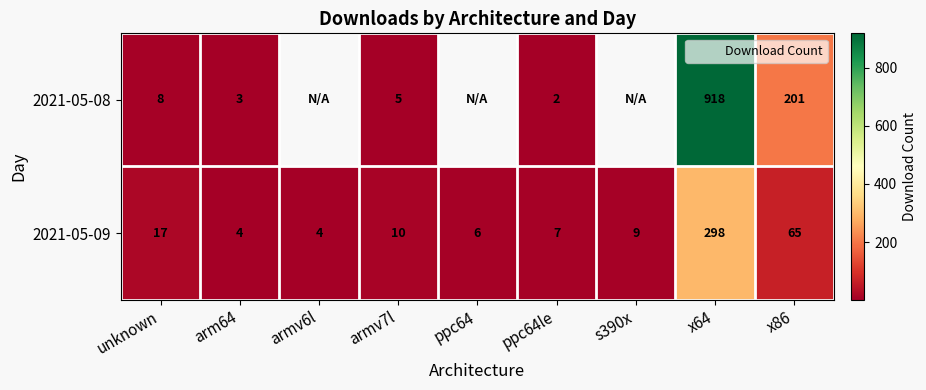

What is the minimum value shown in the chart?

2.0